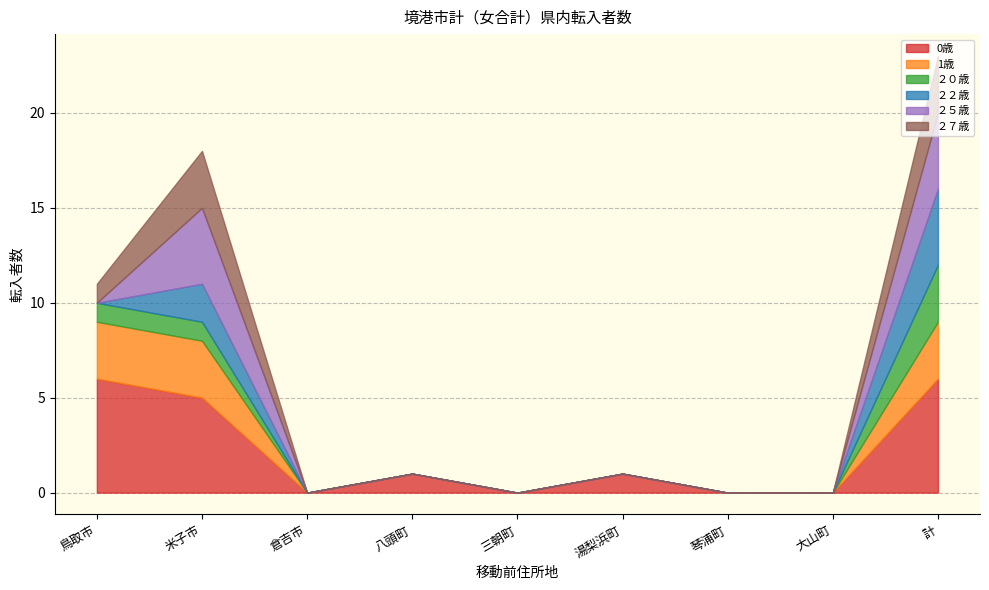

True or false: ２０歳 and ２７歳 cross at least once.

False